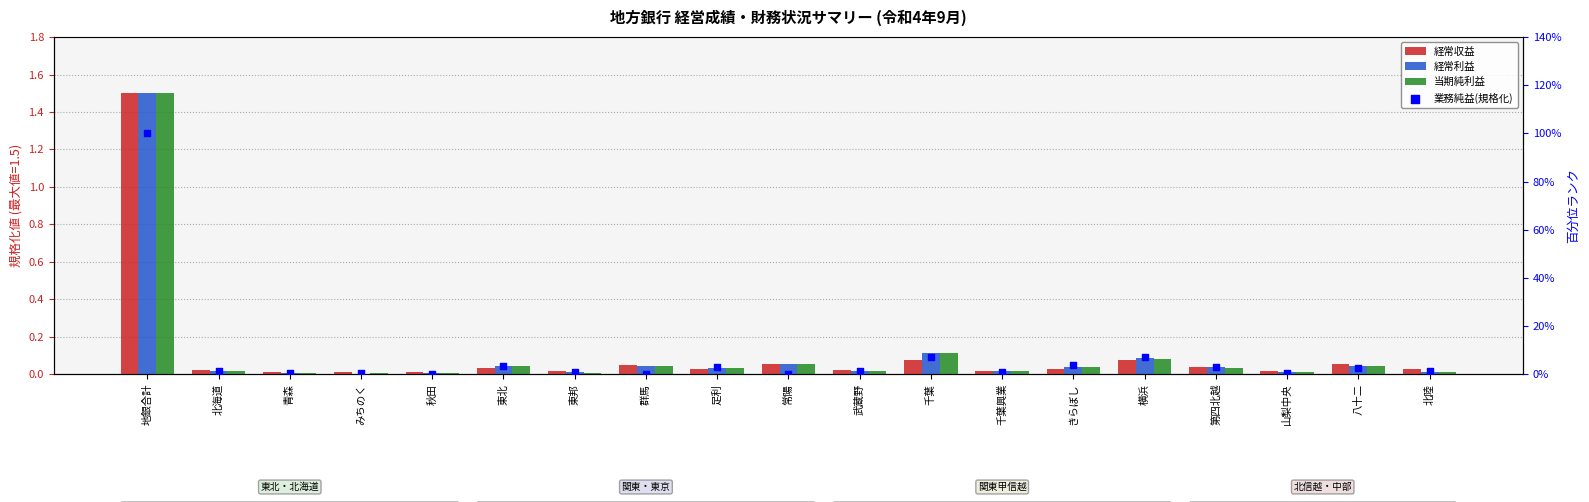

What are all the series names shown in the legend?

経常収益, 経常利益, 当期純利益, 業務純益(規格化)